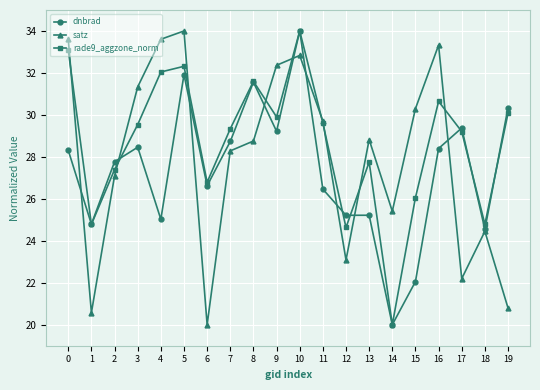

What is the minimum value for rade9_aggzone_norm?

20.0